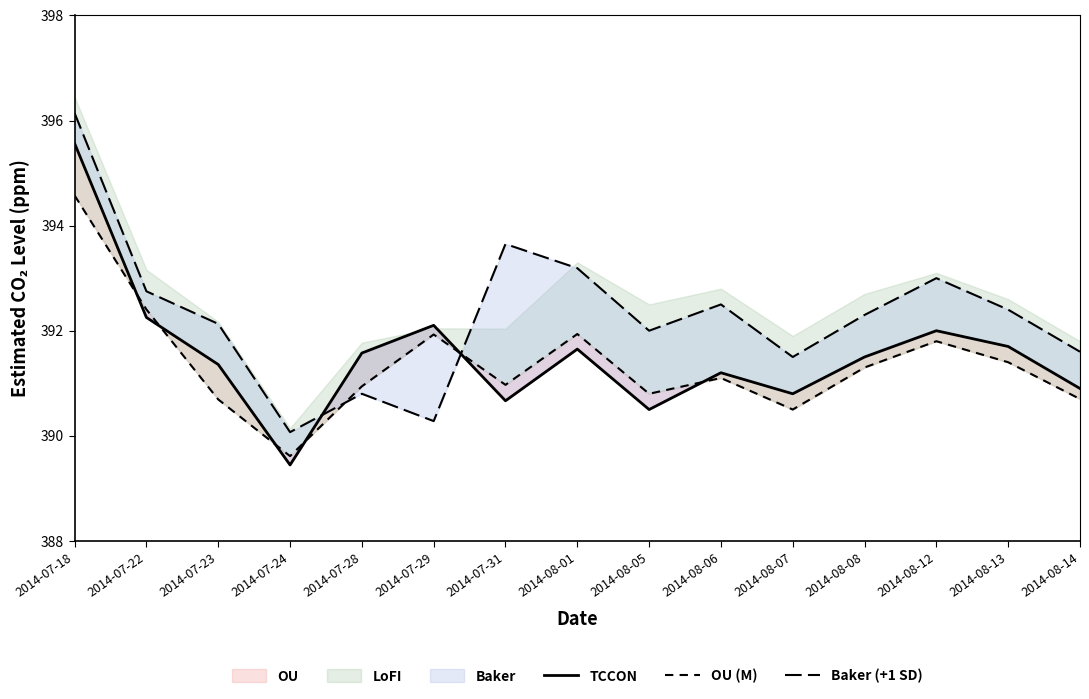

How many lines are shown in the chart?

3